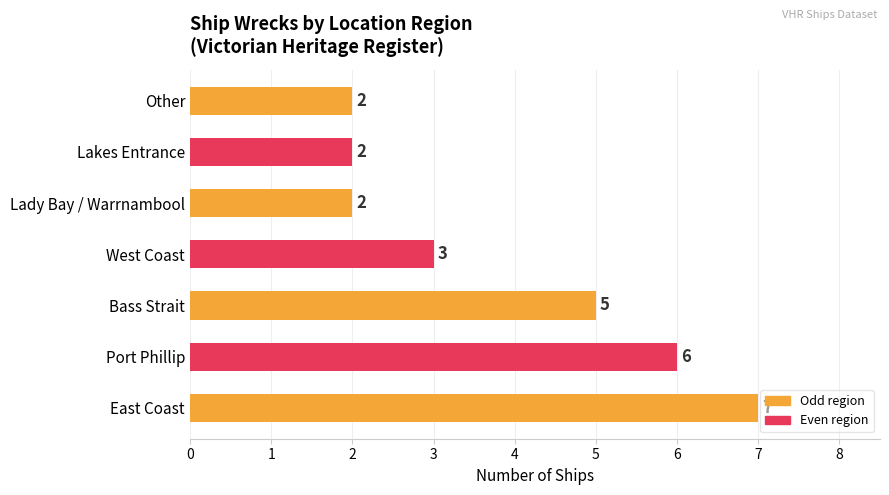

What is the difference between the maximum and minimum values?

5